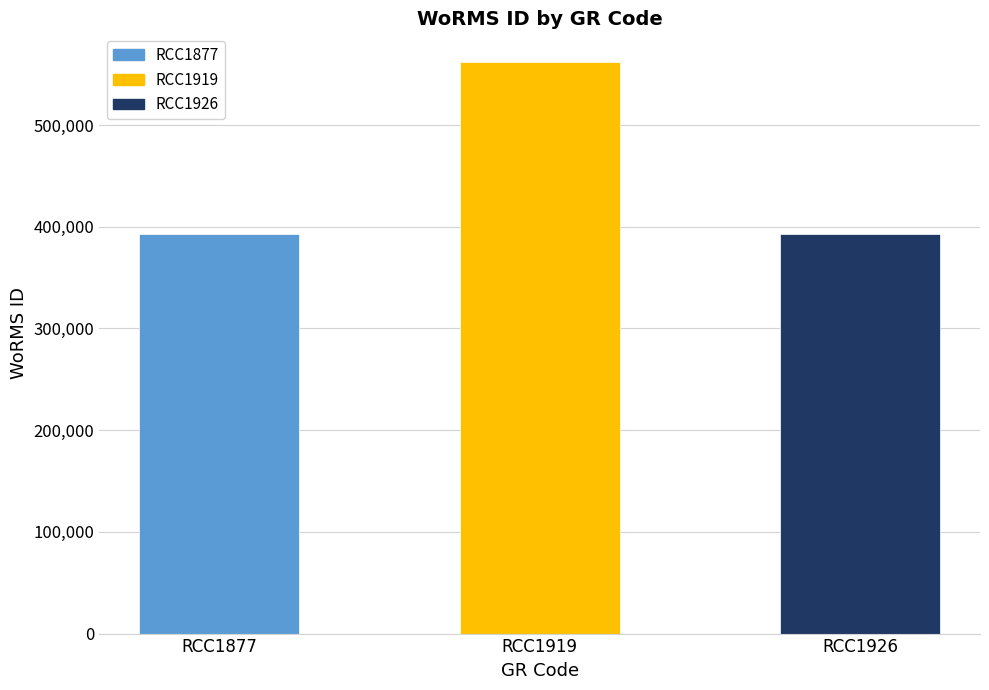

What is the difference between the values at RCC1877 and RCC1919?

169031